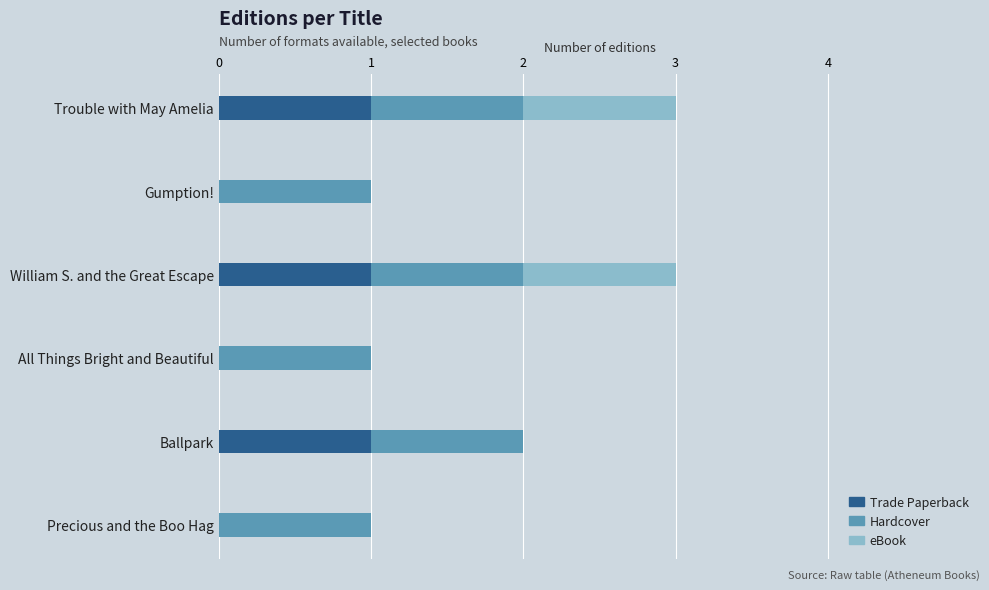

The Trade Paperback series shows 0 at Precious and the Boo Hag. True or false?

True